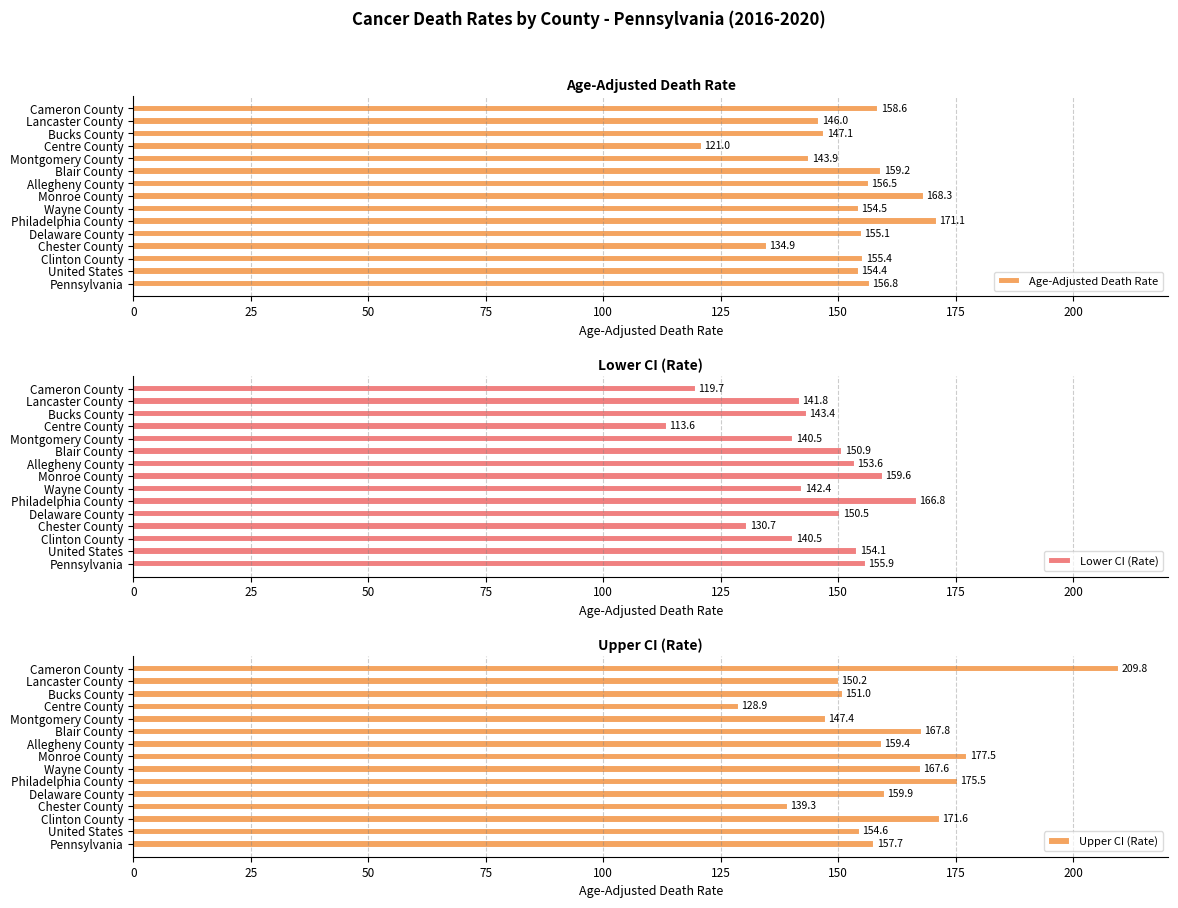

Reading left to right, transcribe all the data shown in this chart.

Age-Adjusted Death Rate: 156.8	154.4	155.4	134.9	155.1	171.1	154.5	168.3	156.5	159.2	143.9	121.0	147.1	146.0	158.6
Lower CI (Rate): 155.9	154.1	140.5	130.7	150.5	166.8	142.4	159.6	153.6	150.9	140.5	113.6	143.4	141.8	119.7
Upper CI (Rate): 157.7	154.6	171.6	139.3	159.9	175.5	167.6	177.5	159.4	167.8	147.4	128.9	151.0	150.2	209.8